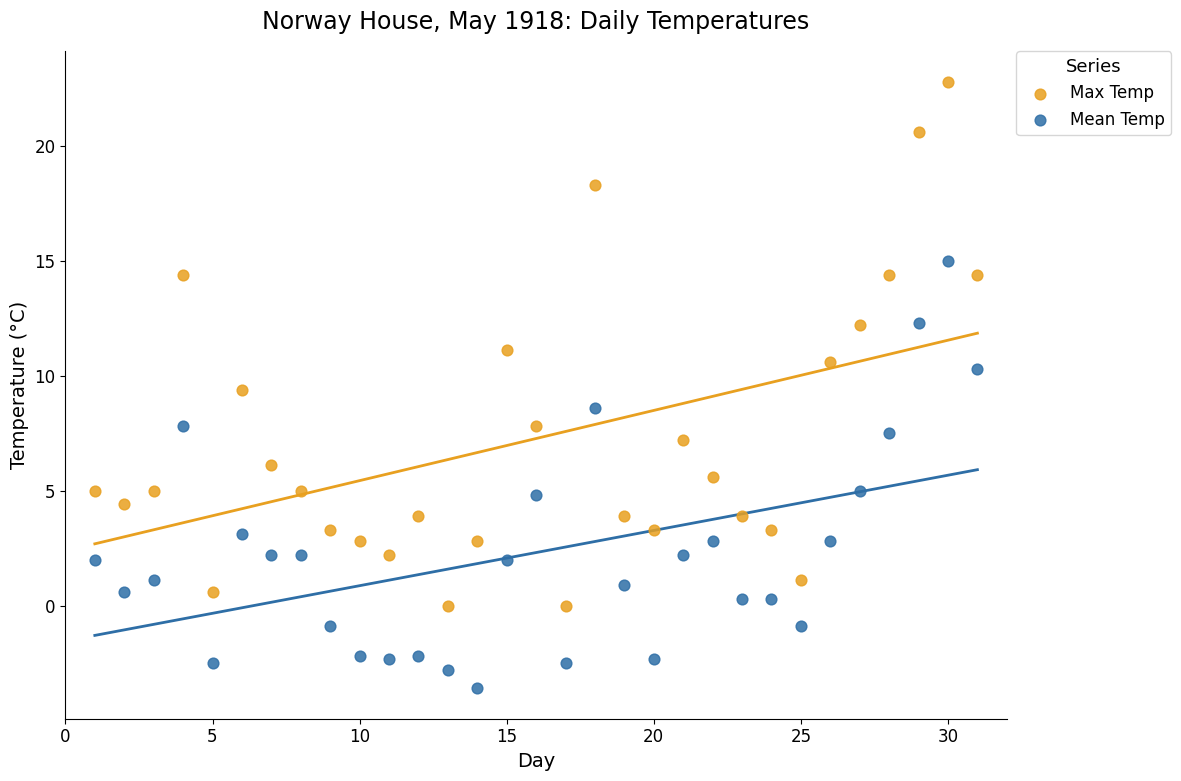

Which series contains the lowest Y value?

Mean Temp